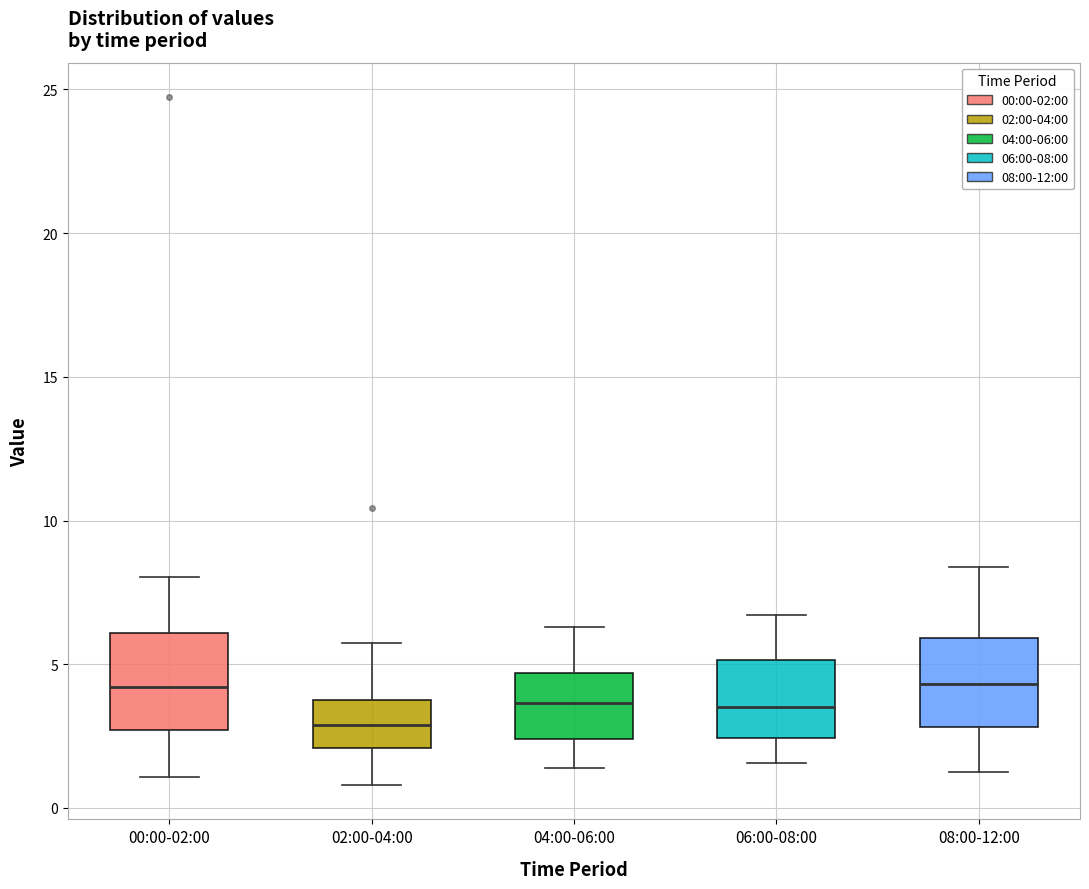

Reading left to right, read every box against the y-axis: the position of its median line, the range the box covers, and the ends of its whiskers. The values are not printed on the chart, so give them approximately, as read against the axis.

00:00-02:00: median 4.0, box 2.5 to 6.0, whiskers 1.0 to 8.0
02:00-04:00: median 3.0, box 2.0 to 4.0, whiskers 1.0 to 6.0
04:00-06:00: median 3.5, box 2.5 to 4.5, whiskers 1.5 to 6.5
06:00-08:00: median 3.5, box 2.5 to 5.0, whiskers 1.5 to 6.5
08:00-12:00: median 4.5, box 3.0 to 6.0, whiskers 1.5 to 8.5